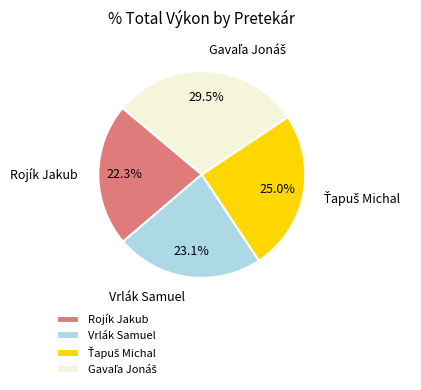

What percentage is the Rojík Jakub slice, to the nearest percent?

22%